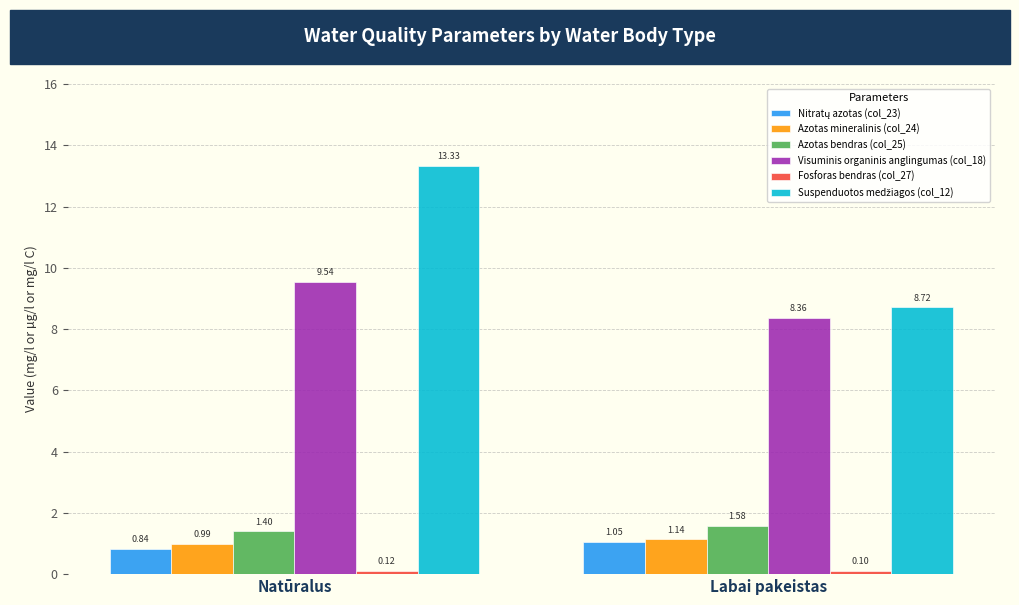

Does the chart contain stacked bars?

No